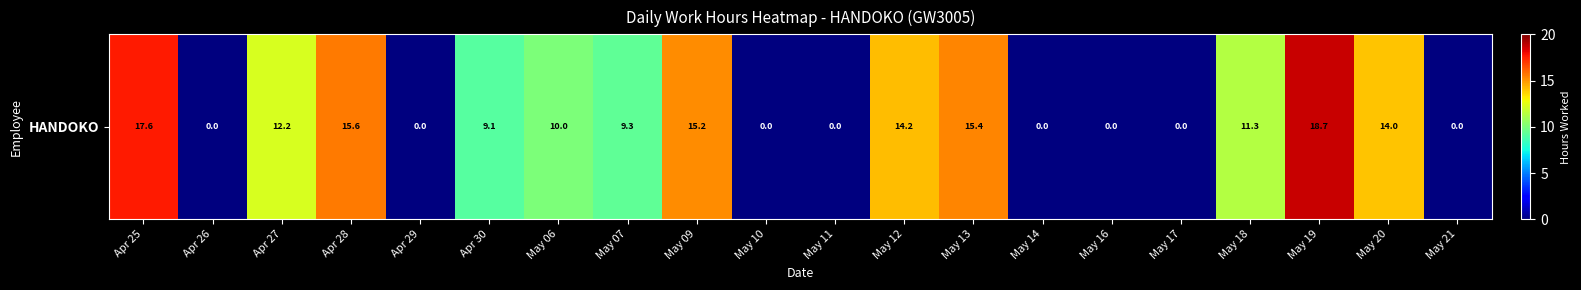

Which label corresponds to the smallest value in the chart?

Apr 26